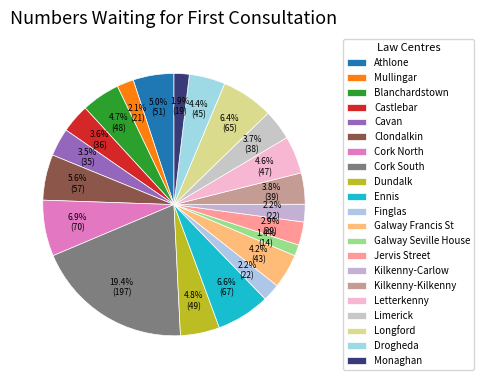

Is Cork North the majority of the pie?

No